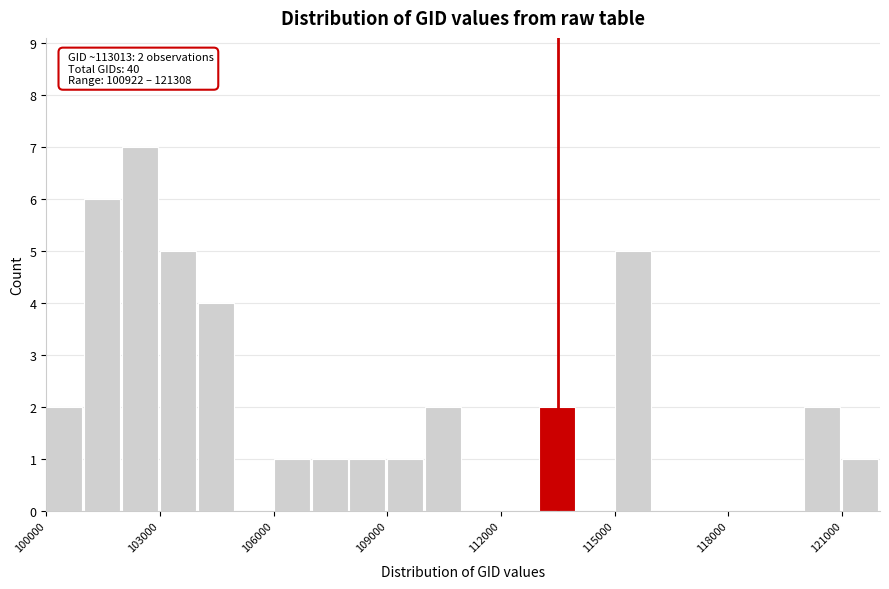

Read against the x-axis, roughly where is the centre of the tallest bar?

102500